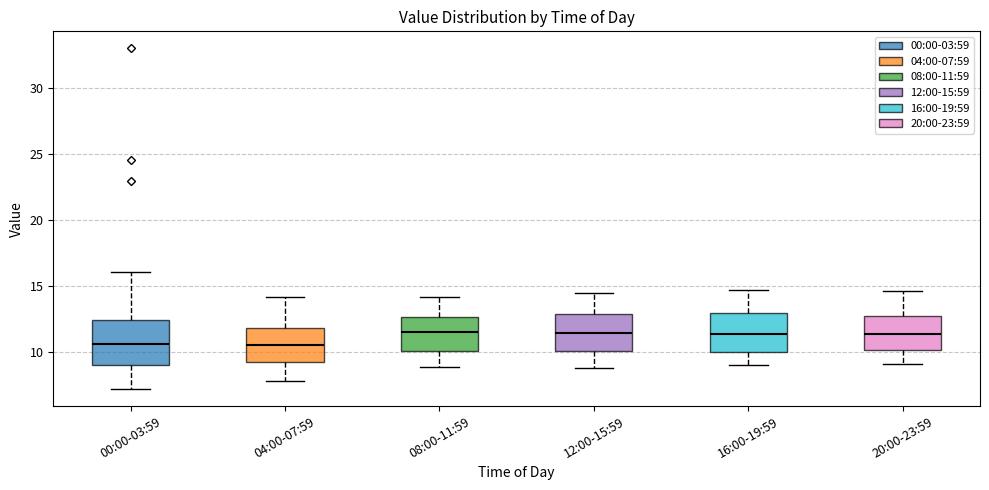

Reading left to right, transcribe this box plot: for each box, give where its median line is, the range the box spans, and where its two whiskers end, as read against the y-axis. The values are not printed on the chart, so give them approximately, as read against the axis.

00:00-03:59: median 10.5, box 9.0 to 12.5, whiskers 7.0 to 16.0
04:00-07:59: median 10.5, box 9.5 to 12.0, whiskers 8.0 to 14.0
08:00-11:59: median 11.5, box 10.0 to 12.5, whiskers 9.0 to 14.0
12:00-15:59: median 11.5, box 10.0 to 13.0, whiskers 9.0 to 14.5
16:00-19:59: median 11.5, box 10.0 to 13.0, whiskers 9.0 to 14.5
20:00-23:59: median 11.5, box 10.0 to 12.5, whiskers 9.0 to 14.5